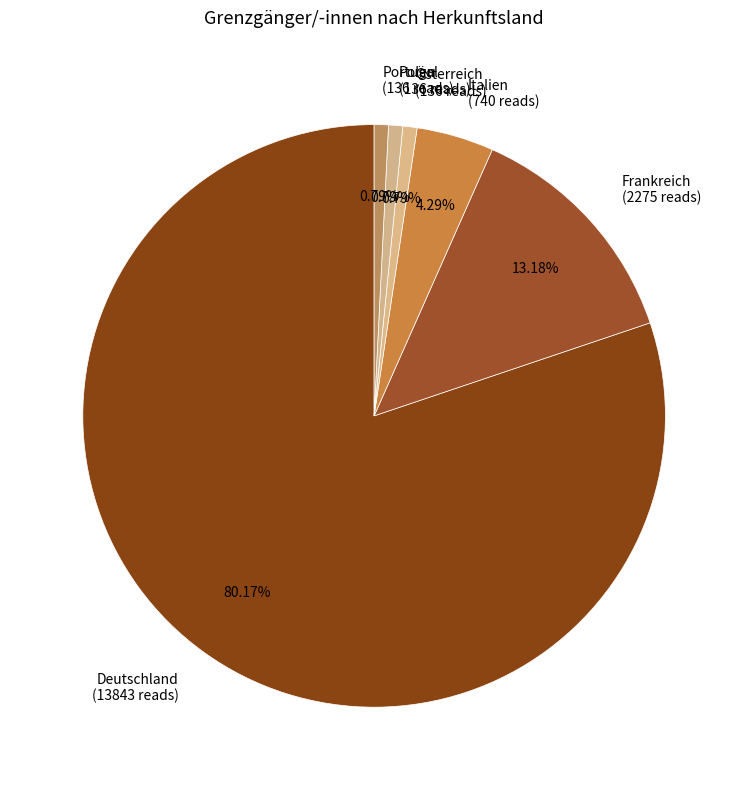

Between Polen and Frankreich, which is larger?

Frankreich